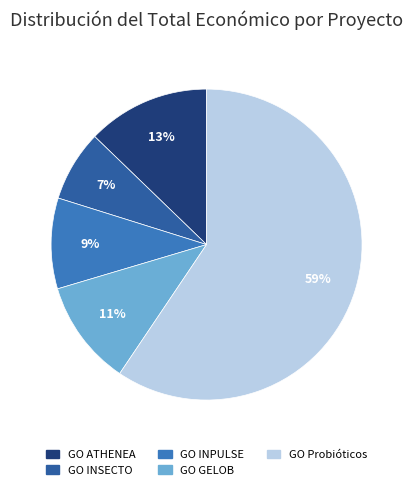

Is it true that GO INPULSE is 9% of the pie?

True